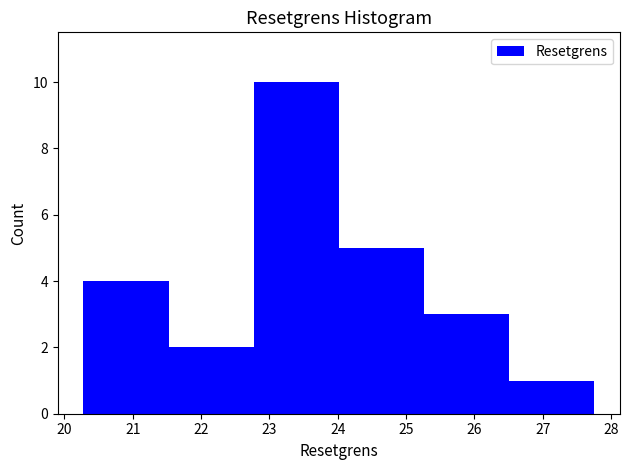

Which range on the x-axis has the tallest bar?

22.8 to 24.0